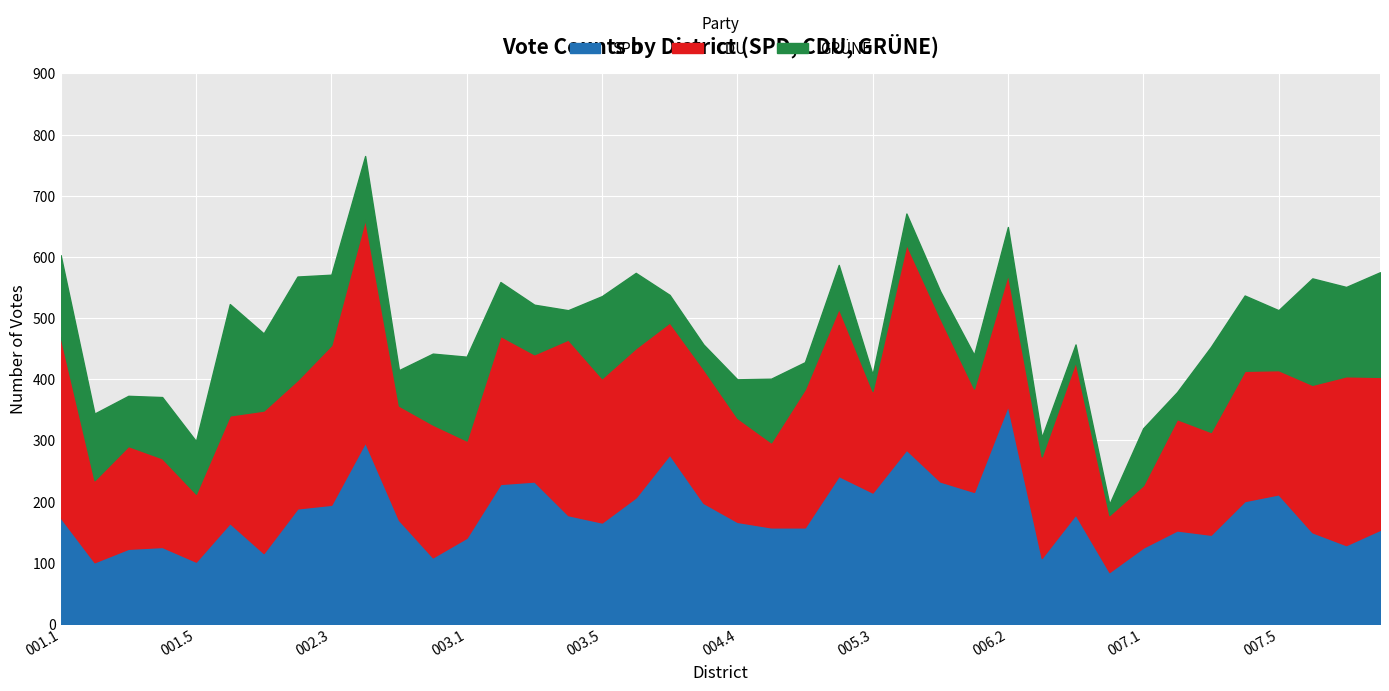

True or false: CDU has a value of 219 at 004.3.

True